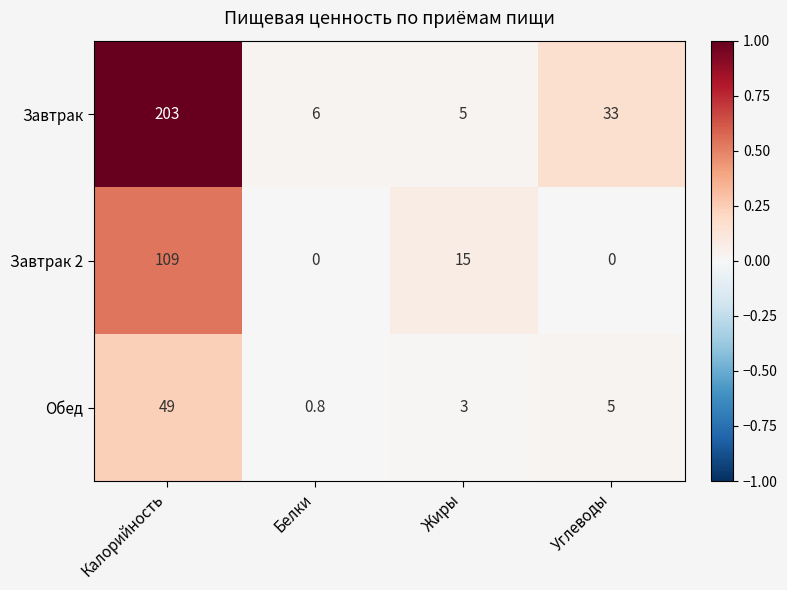

Count the number of data series in this chart.

3